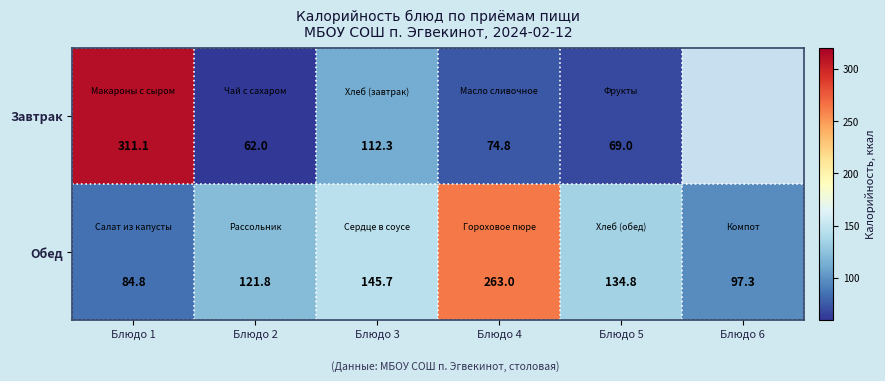

Rank the series at Блюдо 4 from lowest to highest value.

Завтрак, Обед